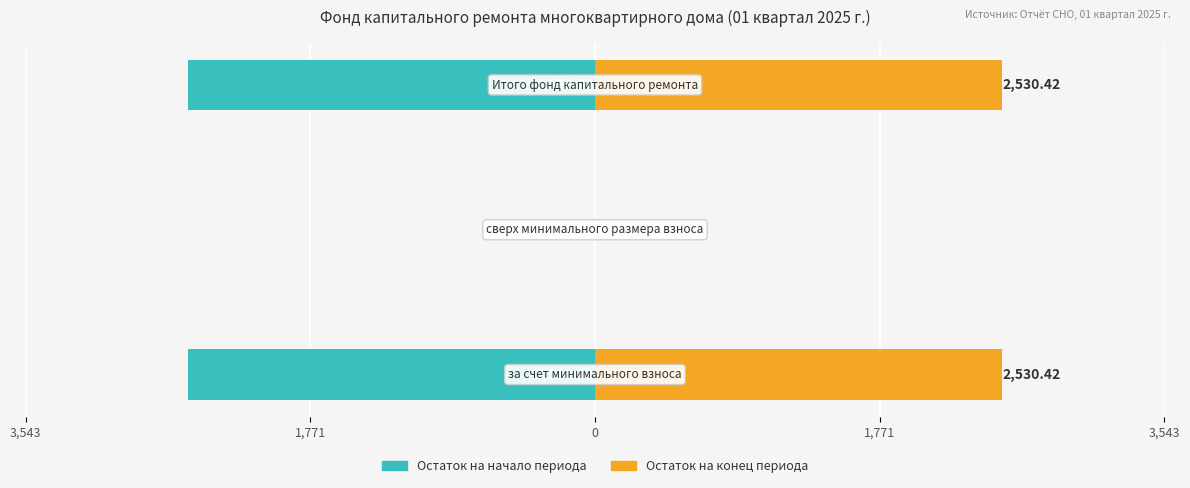

How many categories are shown in the chart?

3